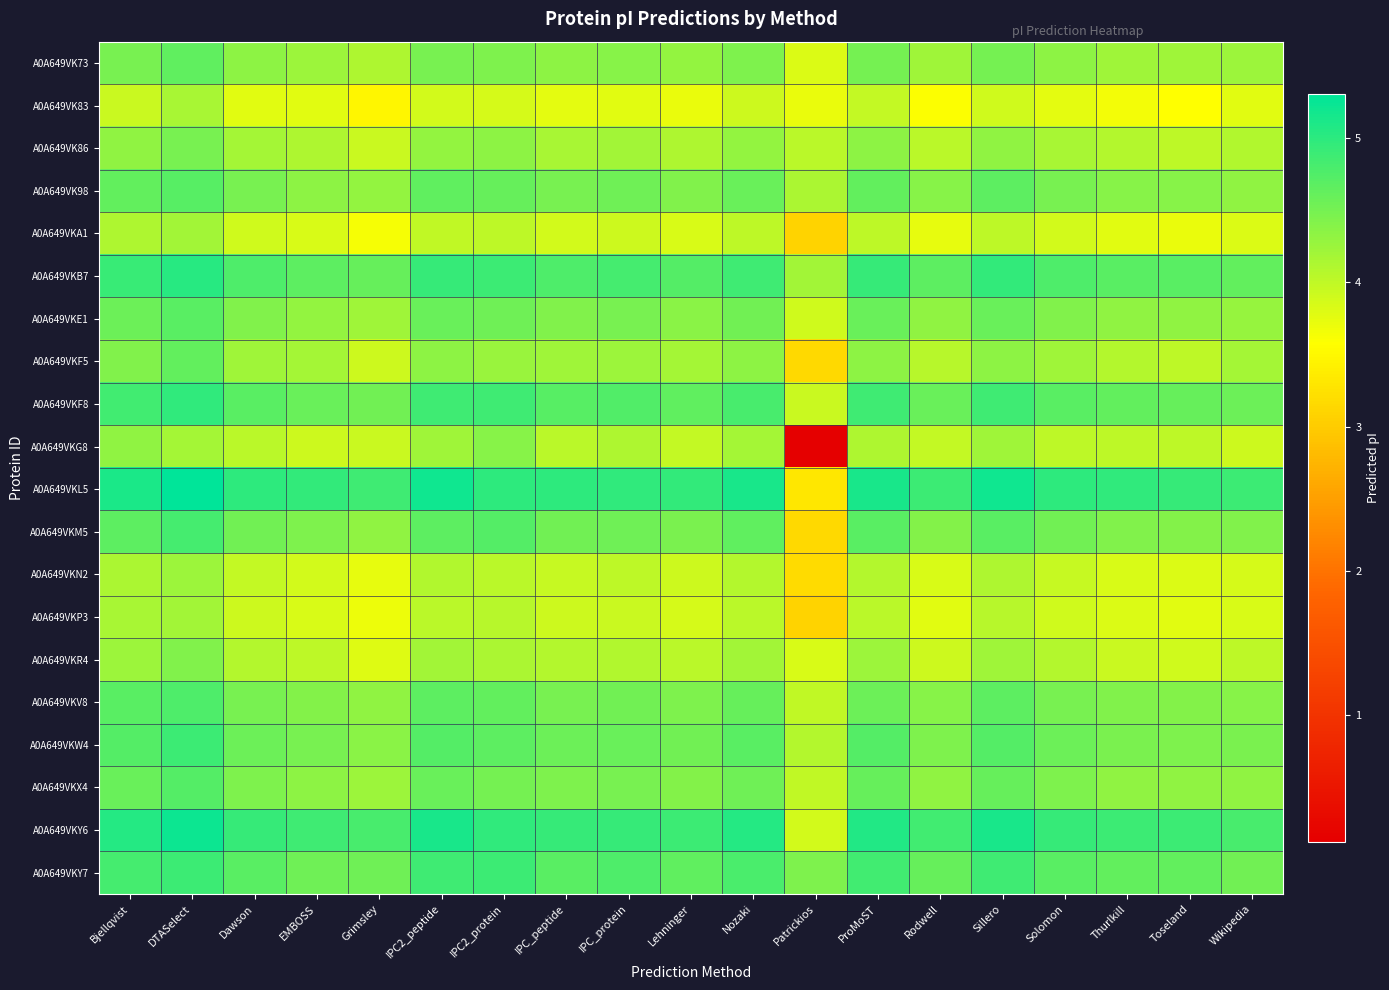

Reading left to right, list all the values displayed in this chart.

A0A649VK73: Bjellqvist=4.5	DTASelect=4.6	Dawson=4.4	EMBOSS=4.3	Grimsley=4.1	IPC2_peptide=4.5	IPC2_protein=4.4	IPC_peptide=4.4	IPC_protein=4.4	Lehninger=4.3	Nozaki=4.5	Patrickios=3.8	ProMoST=4.5	Rodwell=4.2	Sillero=4.5	Solomon=4.3	Thurlkill=4.2	Toseland=4.2	Wikipedia=4.2
A0A649VK83: Bjellqvist=3.9	DTASelect=4.2	Dawson=3.8	EMBOSS=3.8	Grimsley=3.5	IPC2_peptide=3.9	IPC2_protein=3.9	IPC_peptide=3.8	IPC_protein=3.8	Lehninger=3.7	Nozaki=3.9	Patrickios=3.7	ProMoST=4.0	Rodwell=3.6	Sillero=3.9	Solomon=3.8	Thurlkill=3.7	Toseland=3.6	Wikipedia=3.8
A0A649VK86: Bjellqvist=4.3	DTASelect=4.5	Dawson=4.2	EMBOSS=4.1	Grimsley=3.9	IPC2_peptide=4.3	IPC2_protein=4.3	IPC_peptide=4.2	IPC_protein=4.2	Lehninger=4.1	Nozaki=4.3	Patrickios=4.0	ProMoST=4.3	Rodwell=4.0	Sillero=4.3	Solomon=4.2	Thurlkill=4.1	Toseland=4.0	Wikipedia=4.1
A0A649VK98: Bjellqvist=4.6	DTASelect=4.7	Dawson=4.5	EMBOSS=4.4	Grimsley=4.3	IPC2_peptide=4.6	IPC2_protein=4.6	IPC_peptide=4.5	IPC_protein=4.5	Lehninger=4.4	Nozaki=4.6	Patrickios=4.1	ProMoST=4.6	Rodwell=4.4	Sillero=4.7	Solomon=4.5	Thurlkill=4.4	Toseland=4.4	Wikipedia=4.3
A0A649VKA1: Bjellqvist=4.1	DTASelect=4.2	Dawson=3.9	EMBOSS=3.8	Grimsley=3.6	IPC2_peptide=4.0	IPC2_protein=4.0	IPC_peptide=3.9	IPC_protein=3.9	Lehninger=3.8	Nozaki=4.0	Patrickios=3.1	ProMoST=4.0	Rodwell=3.7	Sillero=4.0	Solomon=3.9	Thurlkill=3.8	Toseland=3.7	Wikipedia=3.8
A0A649VKB7: Bjellqvist=4.9	DTASelect=5.0	Dawson=4.8	EMBOSS=4.7	Grimsley=4.6	IPC2_peptide=4.9	IPC2_protein=4.9	IPC_peptide=4.8	IPC_protein=4.8	Lehninger=4.7	Nozaki=4.9	Patrickios=4.2	ProMoST=4.9	Rodwell=4.7	Sillero=5.0	Solomon=4.8	Thurlkill=4.7	Toseland=4.7	Wikipedia=4.6
A0A649VKE1: Bjellqvist=4.6	DTASelect=4.7	Dawson=4.4	EMBOSS=4.3	Grimsley=4.2	IPC2_peptide=4.6	IPC2_protein=4.6	IPC_peptide=4.4	IPC_protein=4.5	Lehninger=4.4	Nozaki=4.5	Patrickios=3.9	ProMoST=4.6	Rodwell=4.3	Sillero=4.6	Solomon=4.4	Thurlkill=4.3	Toseland=4.3	Wikipedia=4.3
A0A649VKF5: Bjellqvist=4.4	DTASelect=4.6	Dawson=4.2	EMBOSS=4.2	Grimsley=3.9	IPC2_peptide=4.3	IPC2_protein=4.3	IPC_peptide=4.2	IPC_protein=4.2	Lehninger=4.2	Nozaki=4.3	Patrickios=3.1	ProMoST=4.3	Rodwell=4.1	Sillero=4.4	Solomon=4.2	Thurlkill=4.1	Toseland=4.0	Wikipedia=4.2
A0A649VKF8: Bjellqvist=4.9	DTASelect=5.0	Dawson=4.7	EMBOSS=4.6	Grimsley=4.5	IPC2_peptide=4.9	IPC2_protein=4.9	IPC_peptide=4.7	IPC_protein=4.7	Lehninger=4.6	Nozaki=4.8	Patrickios=3.9	ProMoST=4.9	Rodwell=4.6	Sillero=4.9	Solomon=4.7	Thurlkill=4.6	Toseland=4.6	Wikipedia=4.6
A0A649VKG8: Bjellqvist=4.3	DTASelect=4.2	Dawson=4.0	EMBOSS=3.9	Grimsley=3.9	IPC2_peptide=4.2	IPC2_protein=4.4	IPC_peptide=4.0	IPC_protein=4.1	Lehninger=4.0	Nozaki=4.2	Patrickios=0.1	ProMoST=4.1	Rodwell=4.0	Sillero=4.2	Solomon=4.0	Thurlkill=4.0	Toseland=4.0	Wikipedia=3.9
A0A649VKL5: Bjellqvist=5.1	DTASelect=5.3	Dawson=5.0	EMBOSS=5.0	Grimsley=4.9	IPC2_peptide=5.2	IPC2_protein=5.0	IPC_peptide=5.0	IPC_protein=5.0	Lehninger=5.0	Nozaki=5.1	Patrickios=3.3	ProMoST=5.1	Rodwell=4.9	Sillero=5.2	Solomon=5.0	Thurlkill=5.0	Toseland=4.9	Wikipedia=4.9
A0A649VKM5: Bjellqvist=4.7	DTASelect=4.8	Dawson=4.5	EMBOSS=4.4	Grimsley=4.3	IPC2_peptide=4.7	IPC2_protein=4.7	IPC_peptide=4.5	IPC_protein=4.6	Lehninger=4.5	Nozaki=4.6	Patrickios=3.2	ProMoST=4.7	Rodwell=4.4	Sillero=4.7	Solomon=4.5	Thurlkill=4.4	Toseland=4.4	Wikipedia=4.4
A0A649VKN2: Bjellqvist=4.2	DTASelect=4.3	Dawson=4.0	EMBOSS=3.9	Grimsley=3.7	IPC2_peptide=4.1	IPC2_protein=4.0	IPC_peptide=4.0	IPC_protein=4.0	Lehninger=3.9	Nozaki=4.1	Patrickios=3.2	ProMoST=4.1	Rodwell=3.8	Sillero=4.1	Solomon=4.0	Thurlkill=3.8	Toseland=3.8	Wikipedia=3.9
A0A649VKP3: Bjellqvist=4.2	DTASelect=4.2	Dawson=3.9	EMBOSS=3.8	Grimsley=3.7	IPC2_peptide=4.0	IPC2_protein=4.1	IPC_peptide=3.9	IPC_protein=3.9	Lehninger=3.9	Nozaki=4.0	Patrickios=3.1	ProMoST=4.0	Rodwell=3.8	Sillero=4.1	Solomon=3.9	Thurlkill=3.8	Toseland=3.8	Wikipedia=3.8
A0A649VKR4: Bjellqvist=4.2	DTASelect=4.4	Dawson=4.1	EMBOSS=4.0	Grimsley=3.8	IPC2_peptide=4.2	IPC2_protein=4.1	IPC_peptide=4.1	IPC_protein=4.1	Lehninger=4.0	Nozaki=4.2	Patrickios=3.8	ProMoST=4.3	Rodwell=3.9	Sillero=4.2	Solomon=4.1	Thurlkill=3.9	Toseland=3.9	Wikipedia=4.0
A0A649VKV8: Bjellqvist=4.7	DTASelect=4.8	Dawson=4.5	EMBOSS=4.4	Grimsley=4.3	IPC2_peptide=4.7	IPC2_protein=4.6	IPC_peptide=4.5	IPC_protein=4.5	Lehninger=4.4	Nozaki=4.6	Patrickios=4.0	ProMoST=4.6	Rodwell=4.4	Sillero=4.7	Solomon=4.5	Thurlkill=4.4	Toseland=4.4	Wikipedia=4.4
A0A649VKW4: Bjellqvist=4.7	DTASelect=4.9	Dawson=4.6	EMBOSS=4.5	Grimsley=4.4	IPC2_peptide=4.7	IPC2_protein=4.7	IPC_peptide=4.6	IPC_protein=4.6	Lehninger=4.5	Nozaki=4.7	Patrickios=4.1	ProMoST=4.7	Rodwell=4.5	Sillero=4.7	Solomon=4.6	Thurlkill=4.5	Toseland=4.4	Wikipedia=4.5
A0A649VKX4: Bjellqvist=4.6	DTASelect=4.7	Dawson=4.4	EMBOSS=4.3	Grimsley=4.2	IPC2_peptide=4.6	IPC2_protein=4.5	IPC_peptide=4.5	IPC_protein=4.5	Lehninger=4.4	Nozaki=4.5	Patrickios=4.0	ProMoST=4.6	Rodwell=4.3	Sillero=4.6	Solomon=4.4	Thurlkill=4.3	Toseland=4.3	Wikipedia=4.3
A0A649VKY6: Bjellqvist=5.1	DTASelect=5.2	Dawson=4.9	EMBOSS=4.9	Grimsley=4.8	IPC2_peptide=5.1	IPC2_protein=5.0	IPC_peptide=4.9	IPC_protein=4.9	Lehninger=4.9	Nozaki=5.1	Patrickios=3.9	ProMoST=5.1	Rodwell=4.9	Sillero=5.1	Solomon=4.9	Thurlkill=4.9	Toseland=4.9	Wikipedia=4.8
A0A649VKY7: Bjellqvist=4.8	DTASelect=4.9	Dawson=4.7	EMBOSS=4.6	Grimsley=4.5	IPC2_peptide=4.9	IPC2_protein=4.9	IPC_peptide=4.7	IPC_protein=4.8	Lehninger=4.6	Nozaki=4.8	Patrickios=4.4	ProMoST=4.9	Rodwell=4.6	Sillero=4.9	Solomon=4.7	Thurlkill=4.6	Toseland=4.6	Wikipedia=4.5